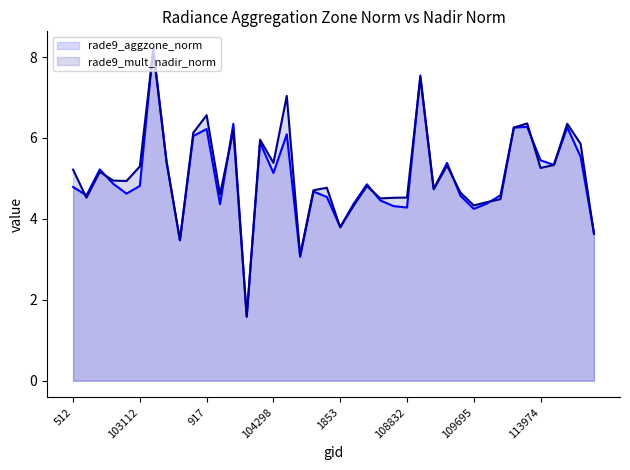

List the series in order of their overall mean, highest first.

rade9_mult_nadir_norm, rade9_aggzone_norm